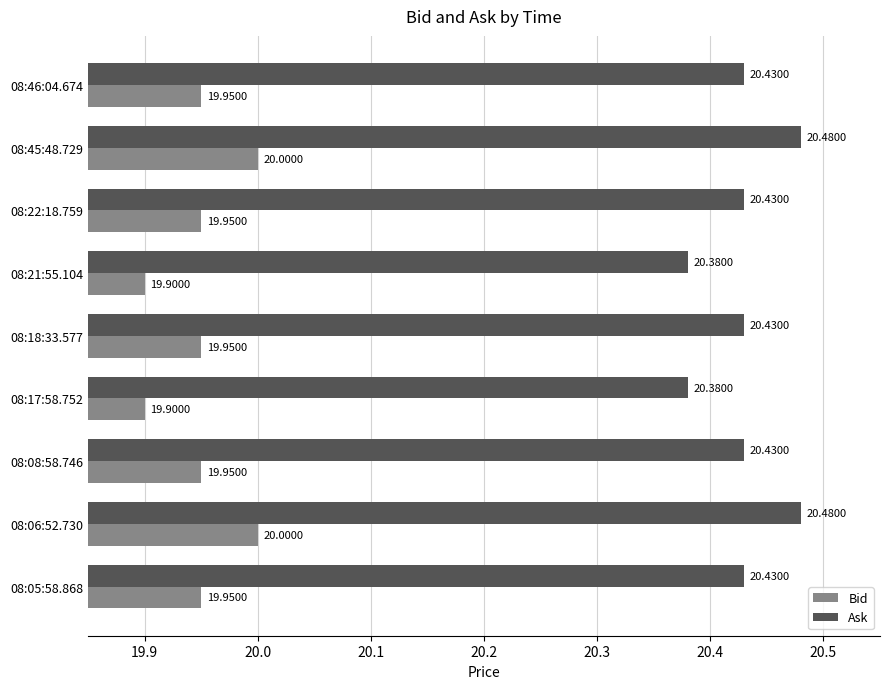

At how many categories does at least one series exceed 20?

9